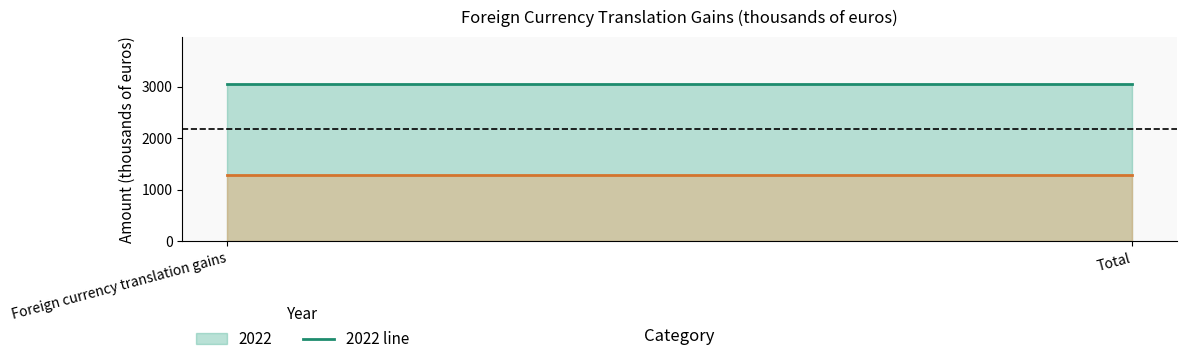

What is the label of the 1st point from the left?

Foreign currency translation gains